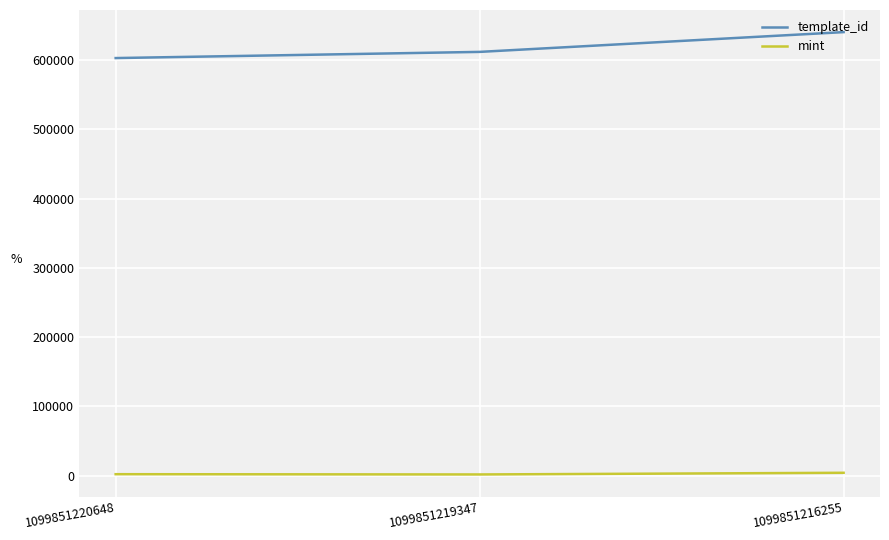

Which category has the highest value in the template_id series?

1099851216255